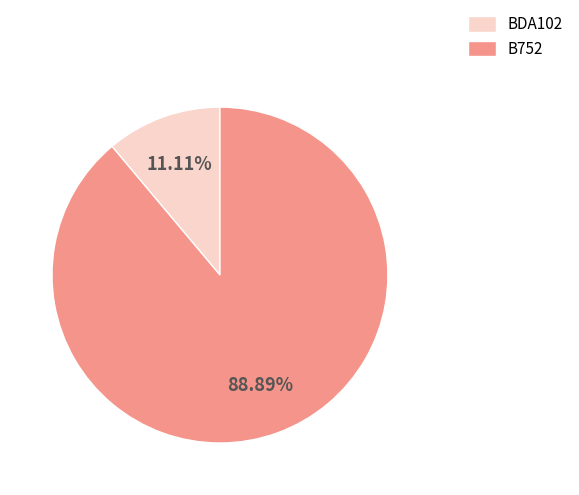

The B752 slice represents 83% of the pie. True or false?

False